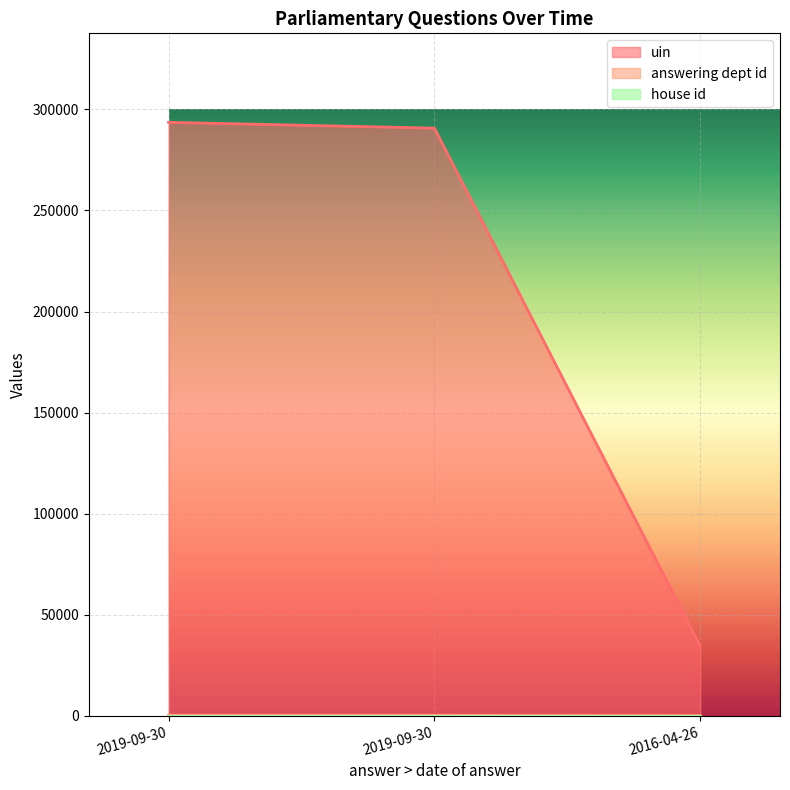

What is the value of the answering dept id point at the 3rd from the left?

13